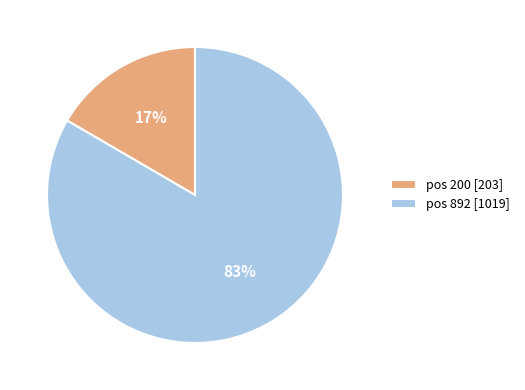

Is there any slice that represents more than half of the pie?

Yes